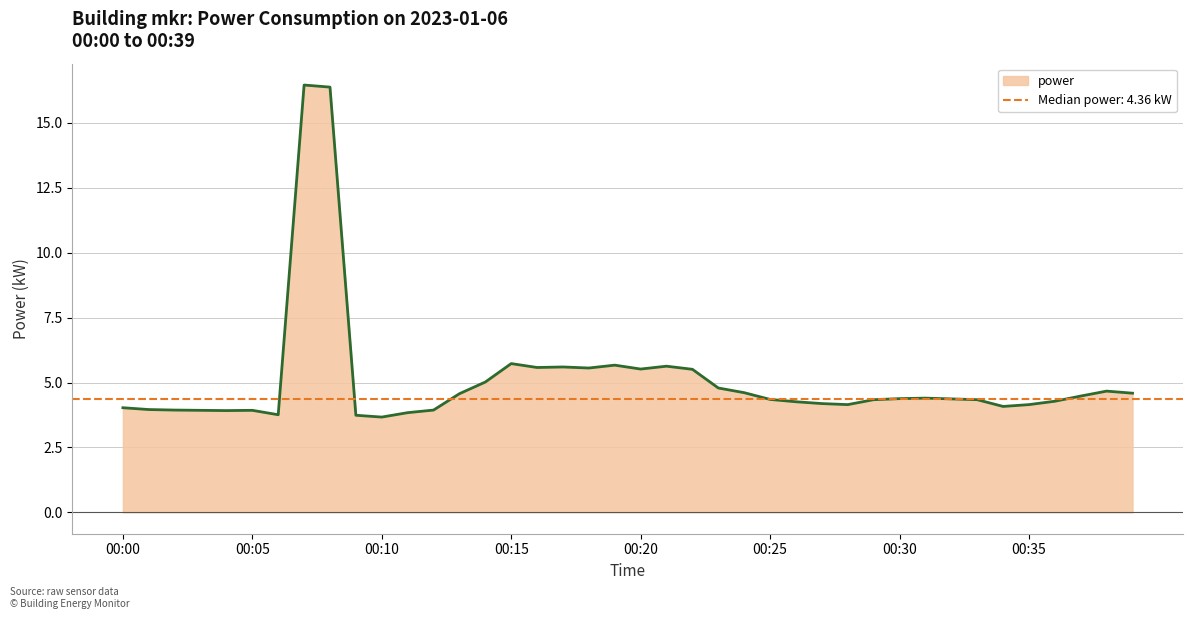

How many lines are shown in the chart?

1